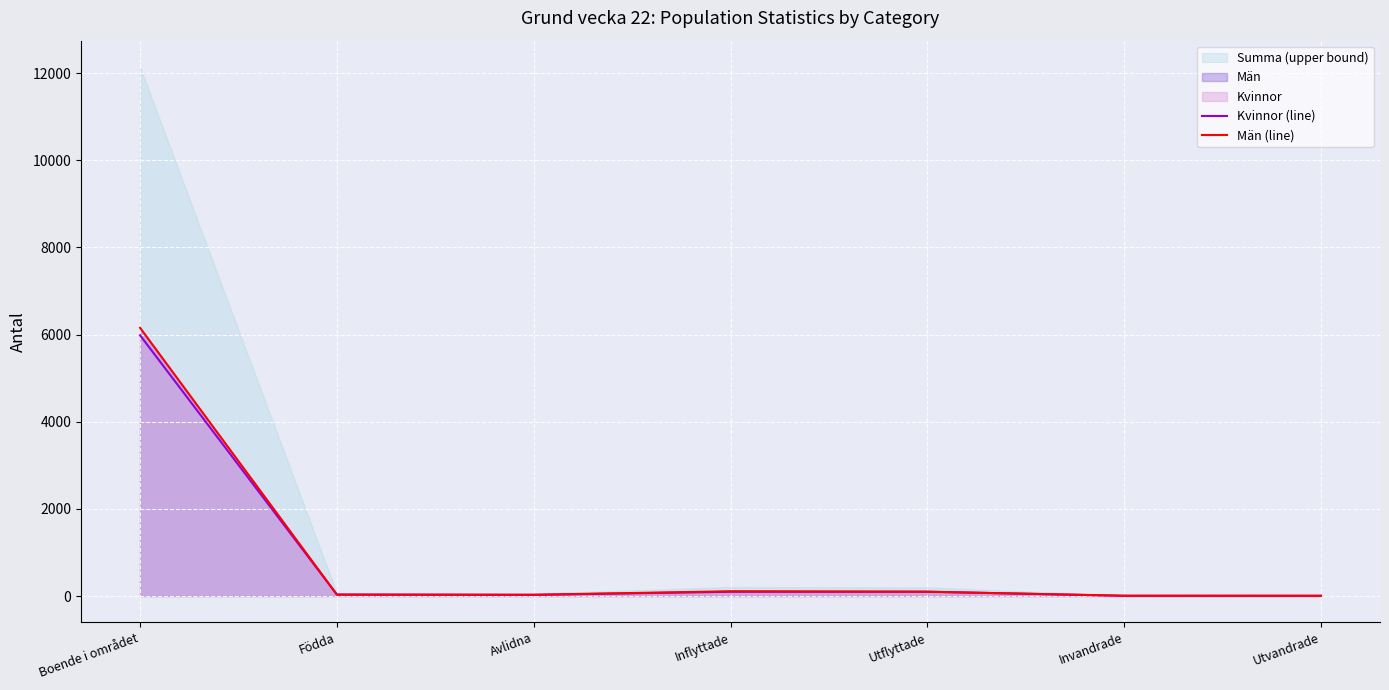

Reading left to right, list all the values displayed in this chart.

Kvinnor (line): 5983	32	26	97	98	5	4
Män (line): 6155	32	28	109	99	6	6